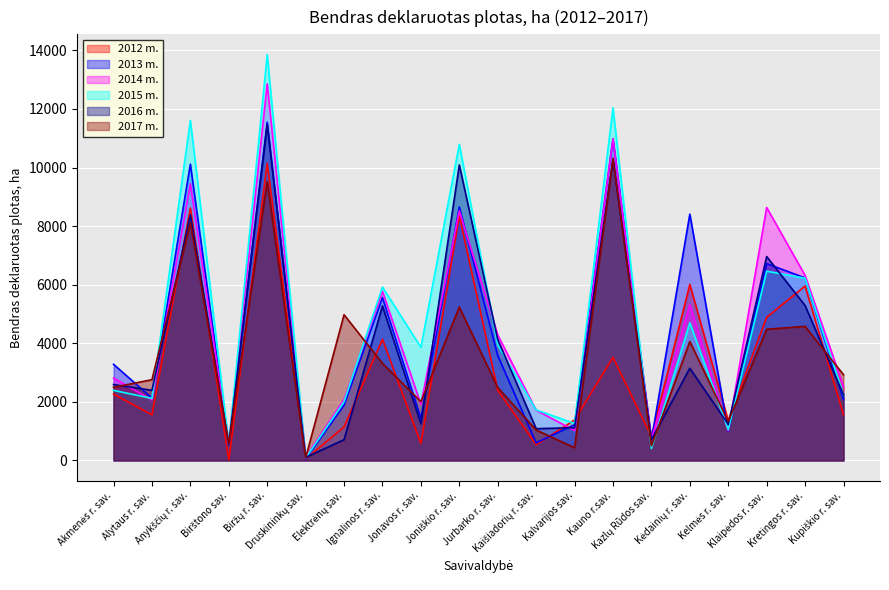

Which category has the lowest value across all series?

Birštono sav.